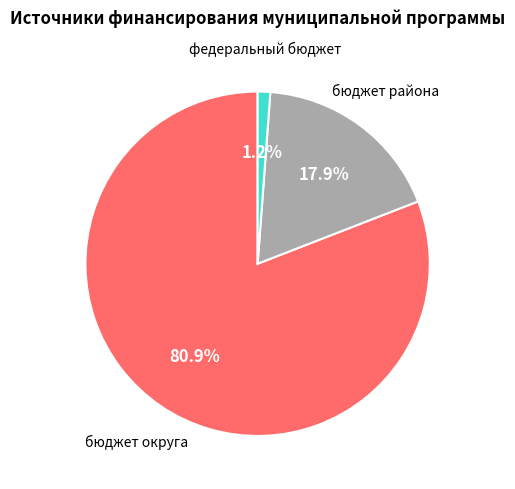

Rank the categories by value from highest to lowest.

бюджет округа, бюджет района, федеральный бюджет